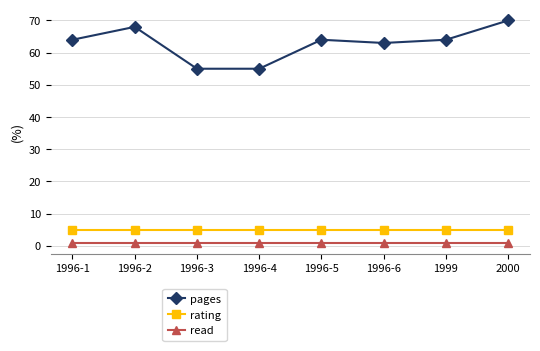

Rank the series by their maximum value, from highest to lowest.

pages, rating, read